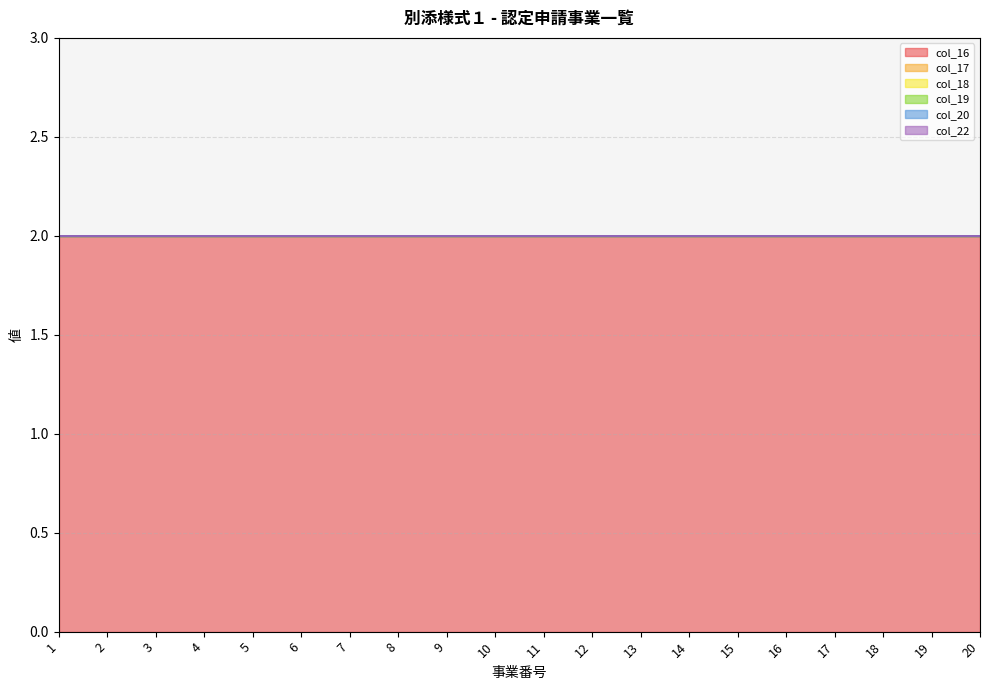

True or false: col_20 has more than 0 points higher than both neighbors.

False